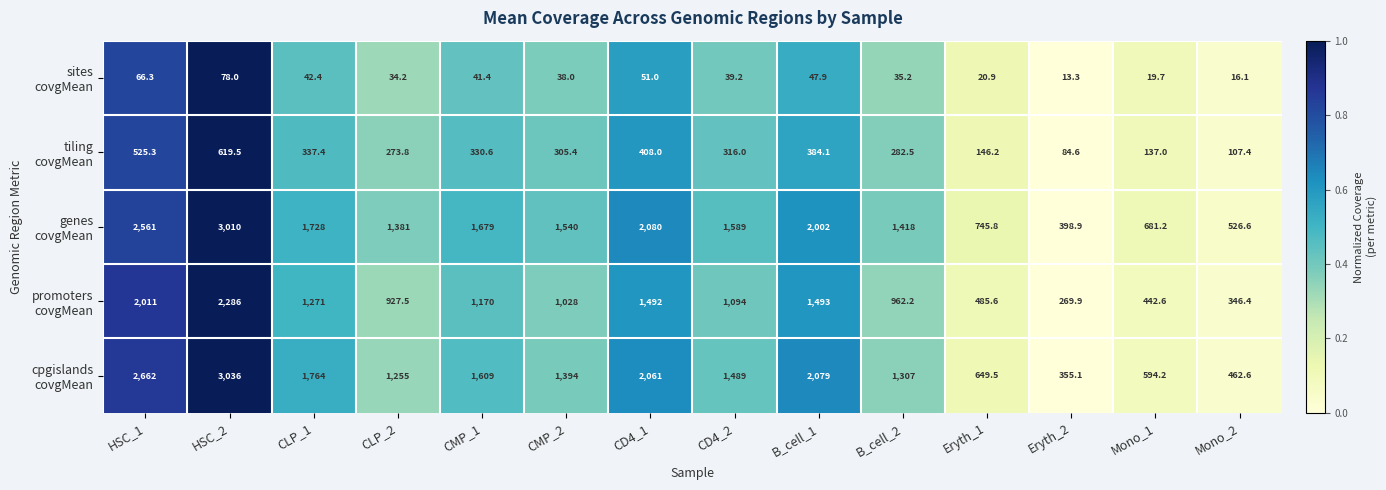

At how many categories does at least one series exceed 1292?

10